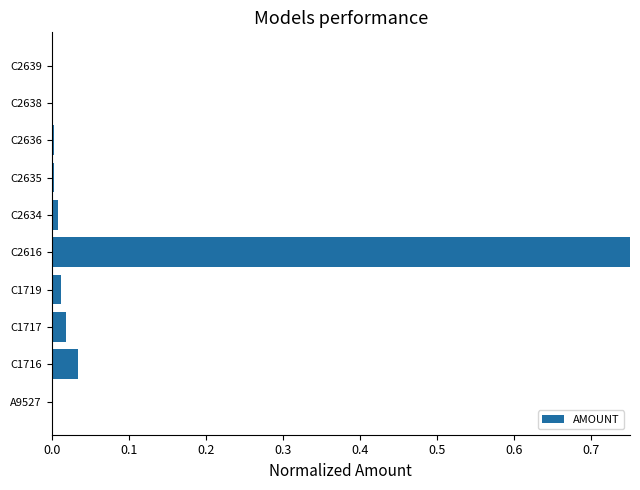

Between C1717 and A9527, which is larger?

C1717